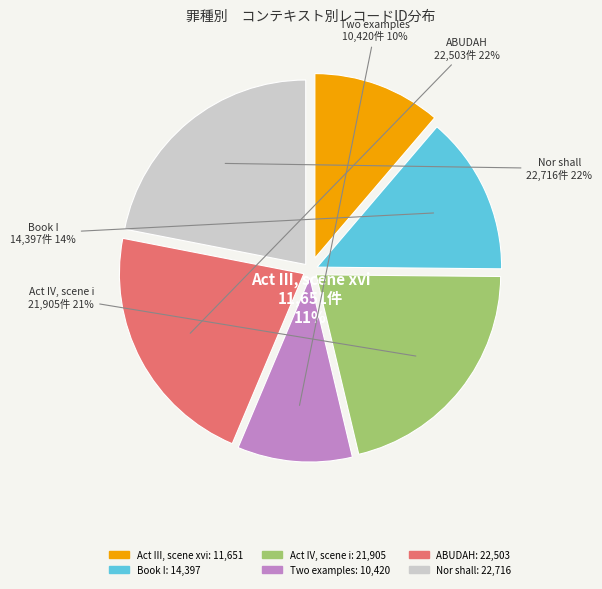

To the nearest percent, what is the average slice percentage?

17%